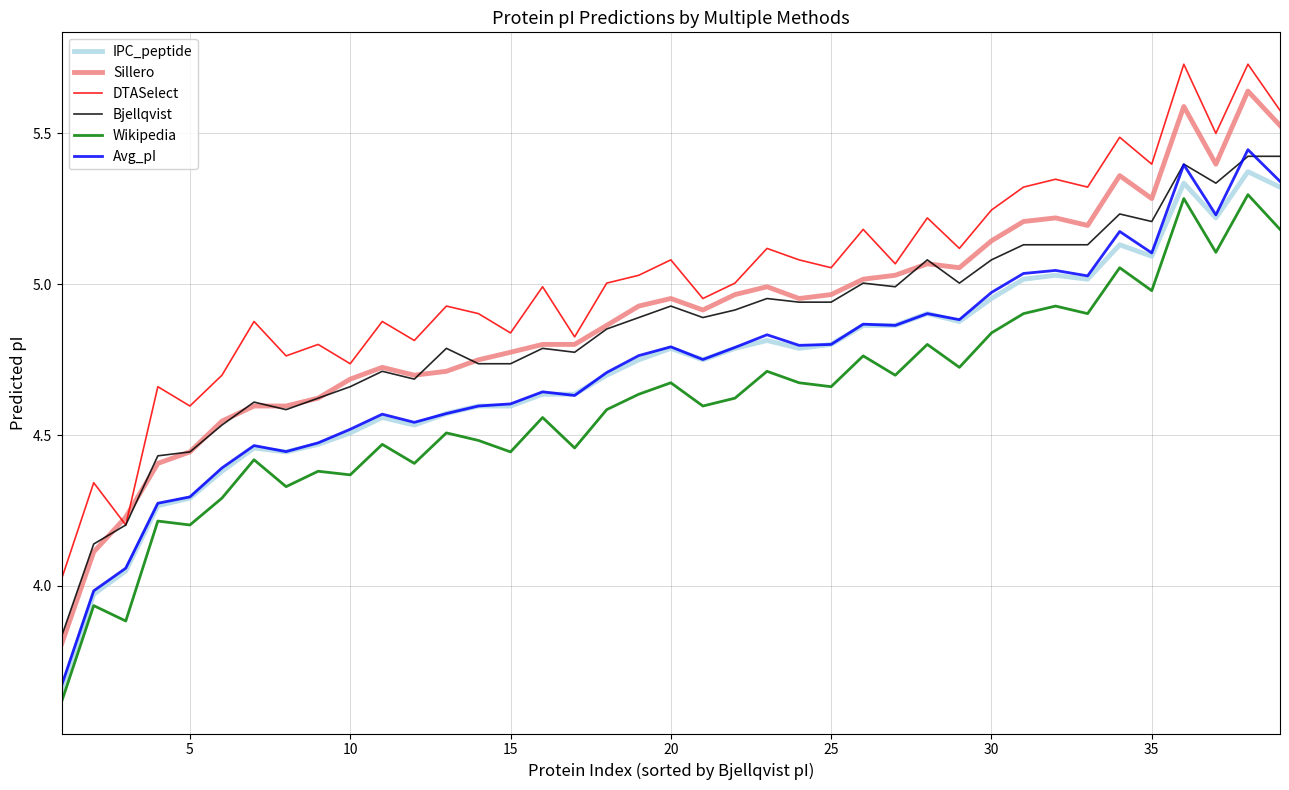

Which series has the widest spread of values?

Sillero